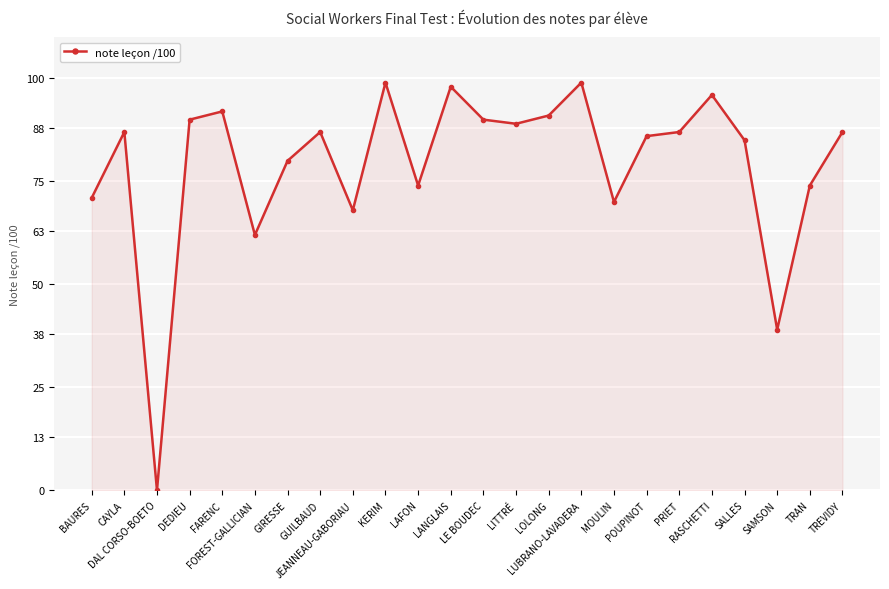

What is the approximate value at DEDIEU?

90